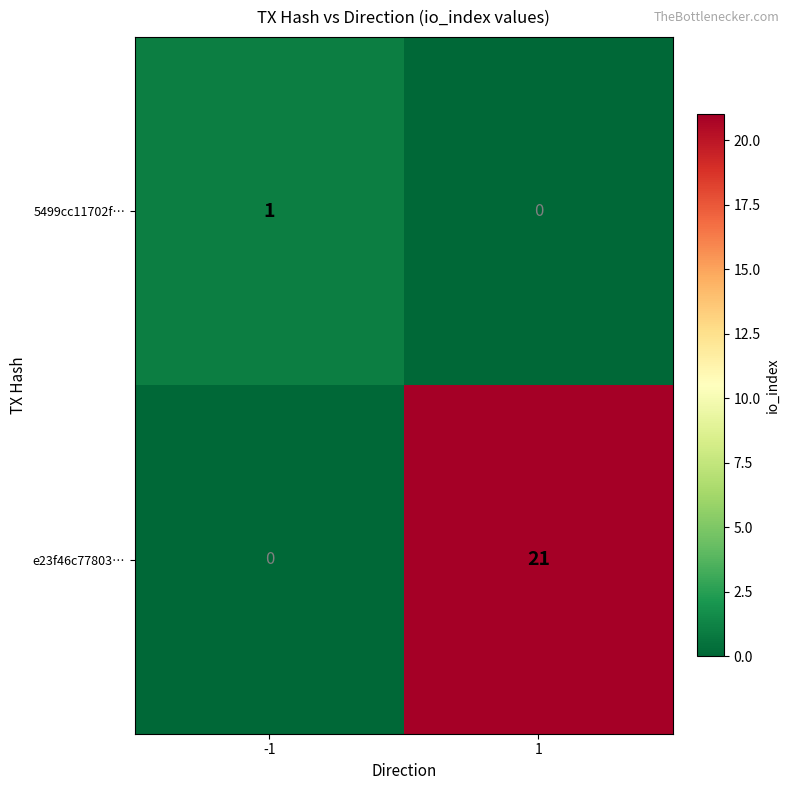

What is the difference between the maximum and minimum values in the e23f46c77803… series?

21